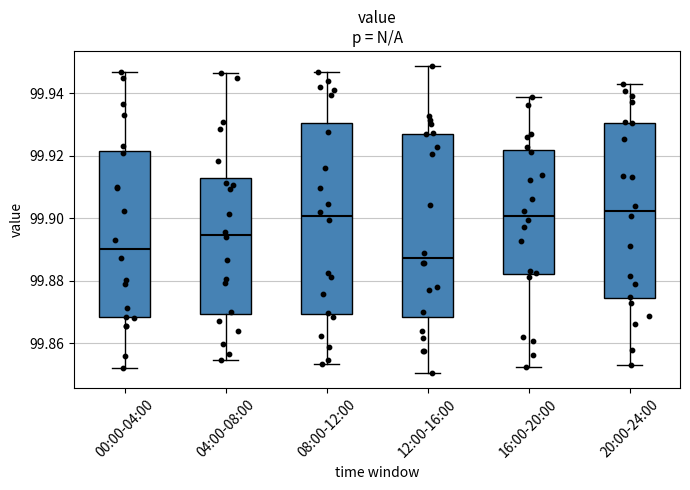

Where does the lower whisker of the box for 04:00-08:00 end on the y-axis? The values are not printed on the chart, so give them approximately, as read against the axis.

99.854